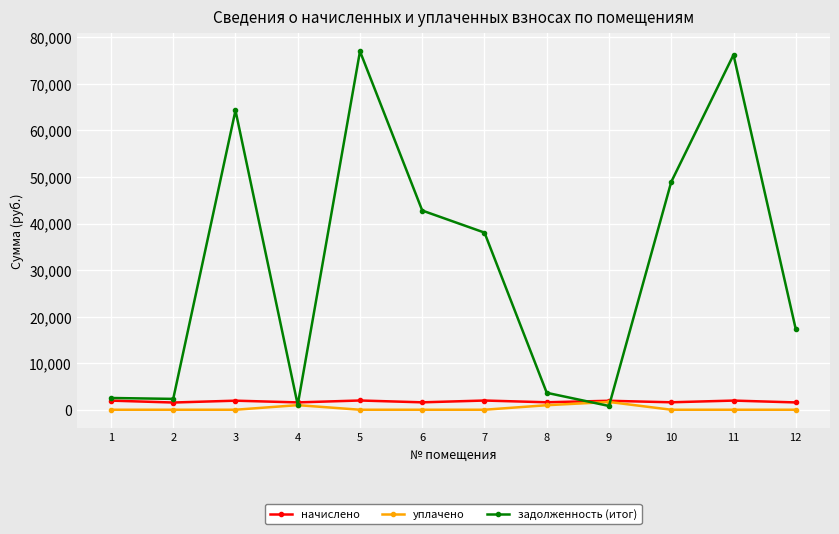

Is the value of уплачено at 3 greater than the value of начислено at 1?

No